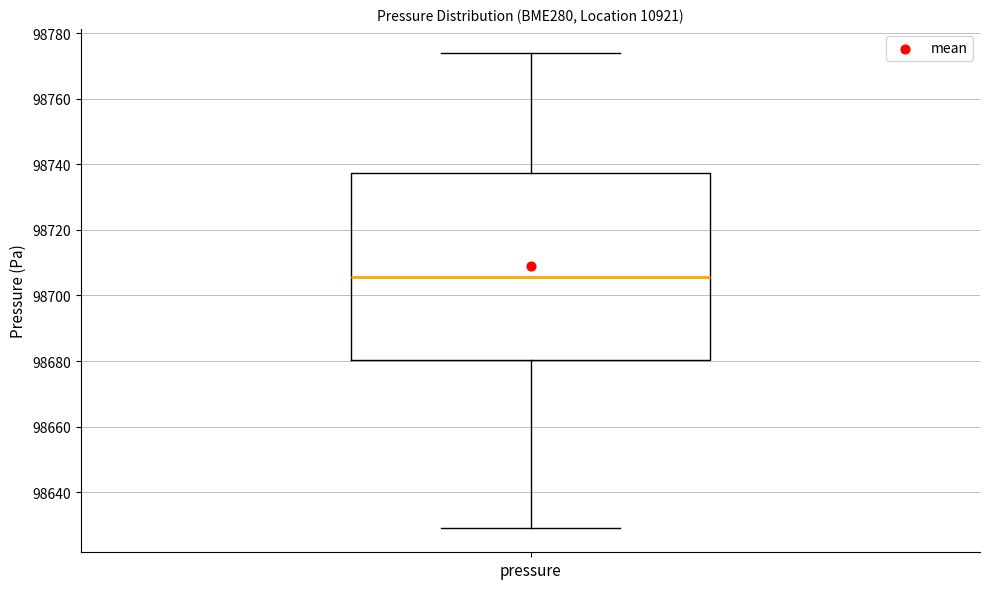

Transcribe this box plot: give where the median line is, the range the box spans, and where the two whiskers end, as read against the y-axis. The values are not printed on the chart, so give them approximately, as read against the axis.

median 98706, box 98680 to 98738, whiskers 98628 to 98774